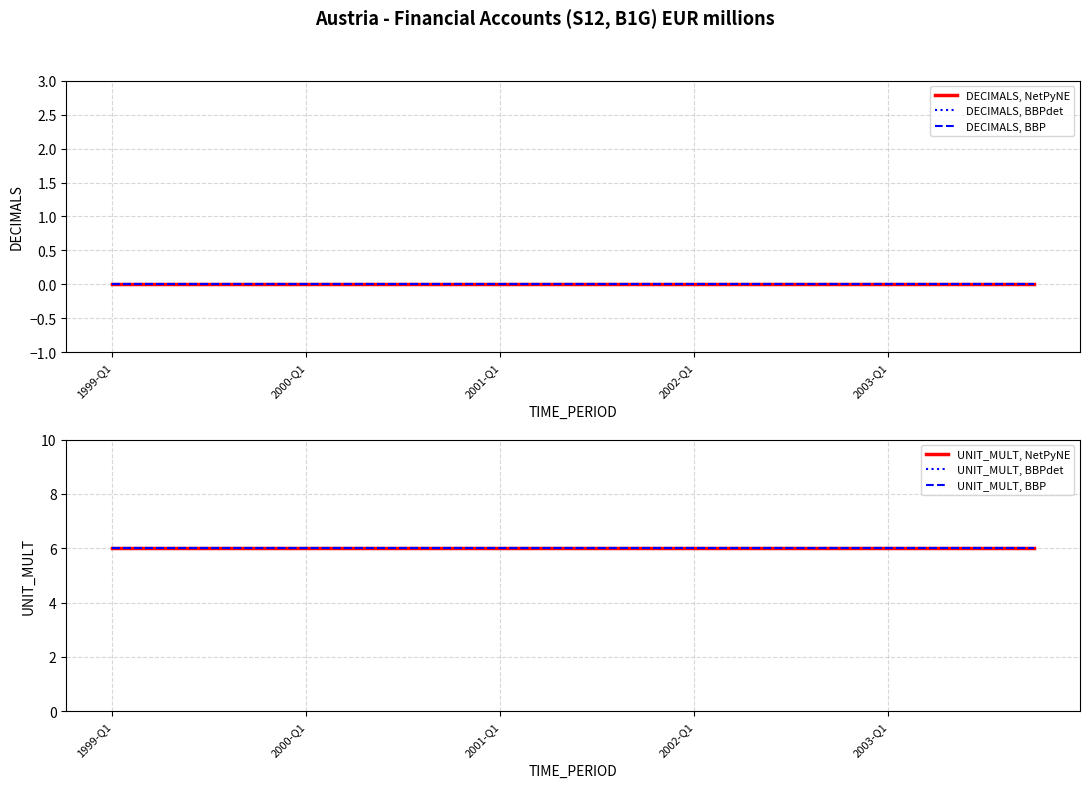

At which category is the sum across all series the highest?

1999-Q1